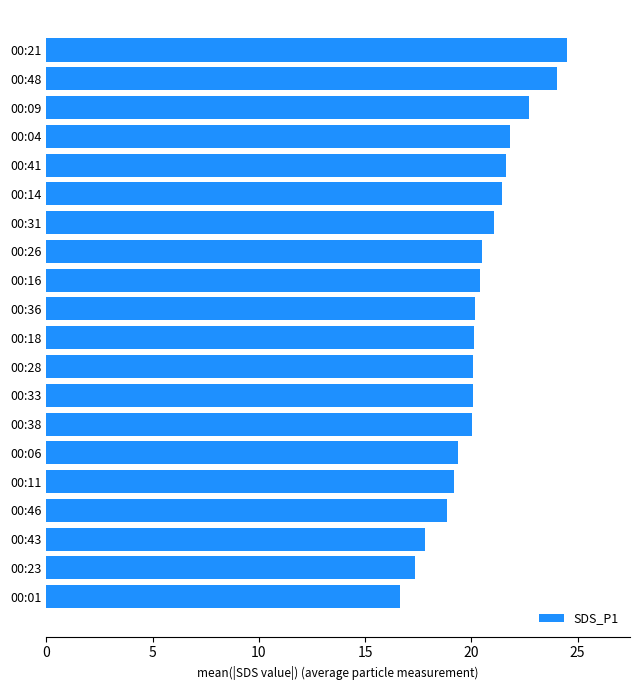

What value does the data have at 00:28?

20.1